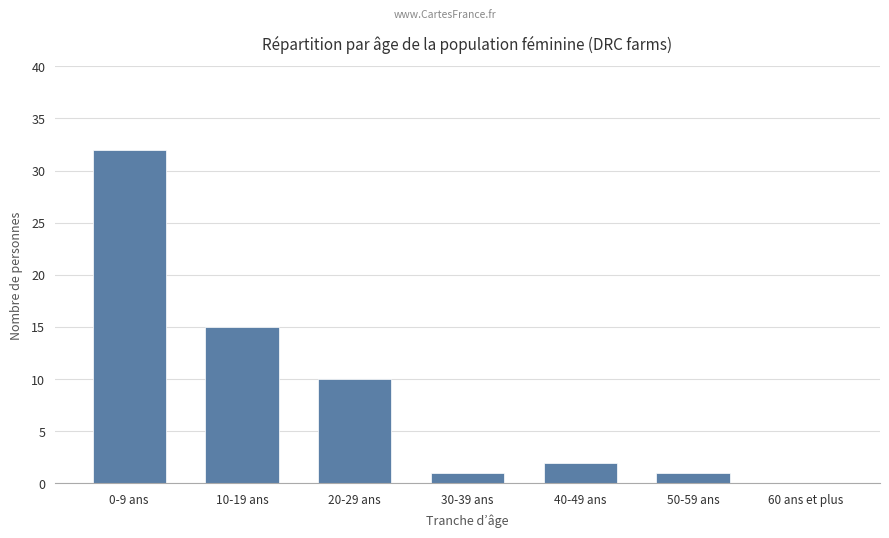

What is the greatest value displayed?

32